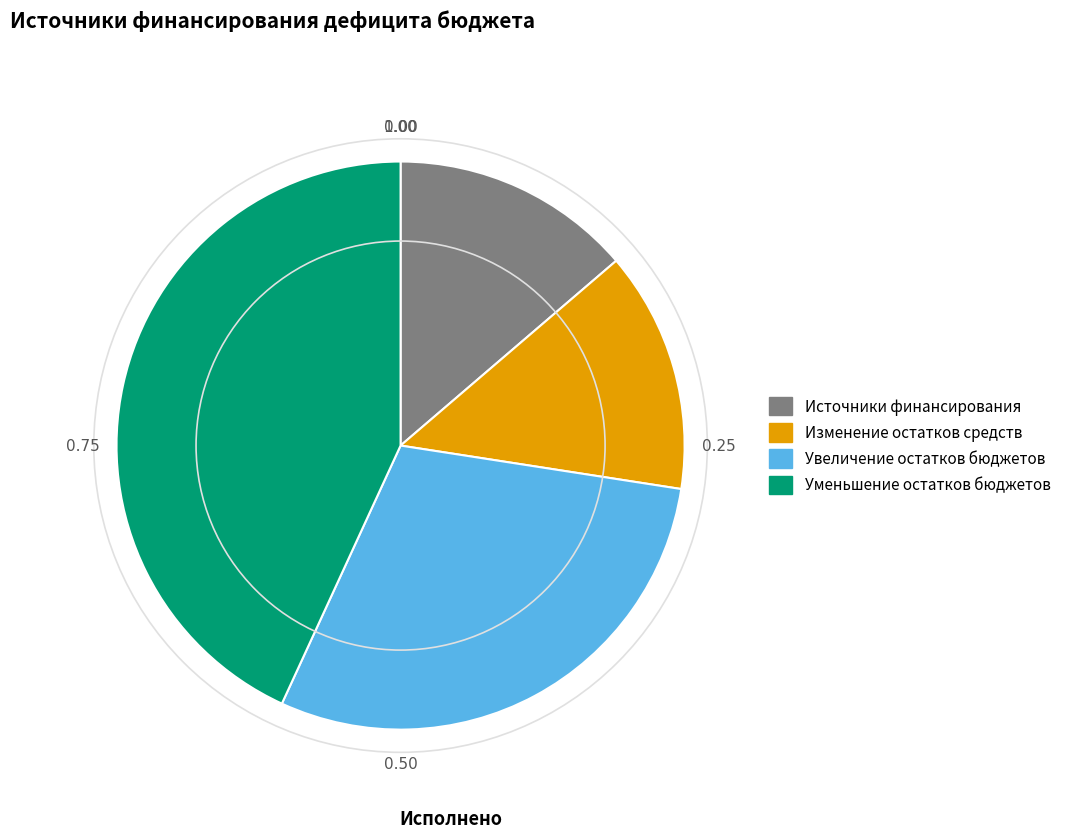

Which category has the biggest portion of the pie?

Уменьшение остатков бюджетов